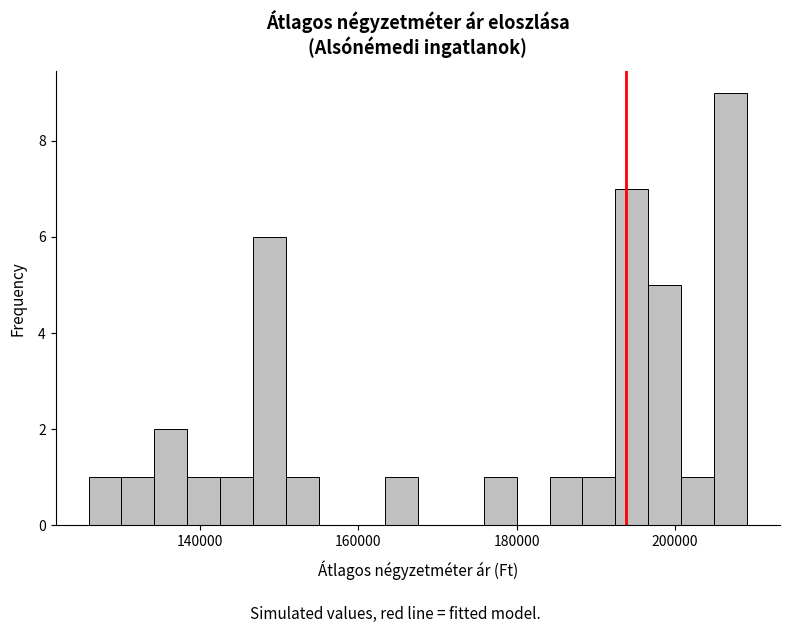

Read against the x-axis, roughly where is the centre of the tallest bar?

208000